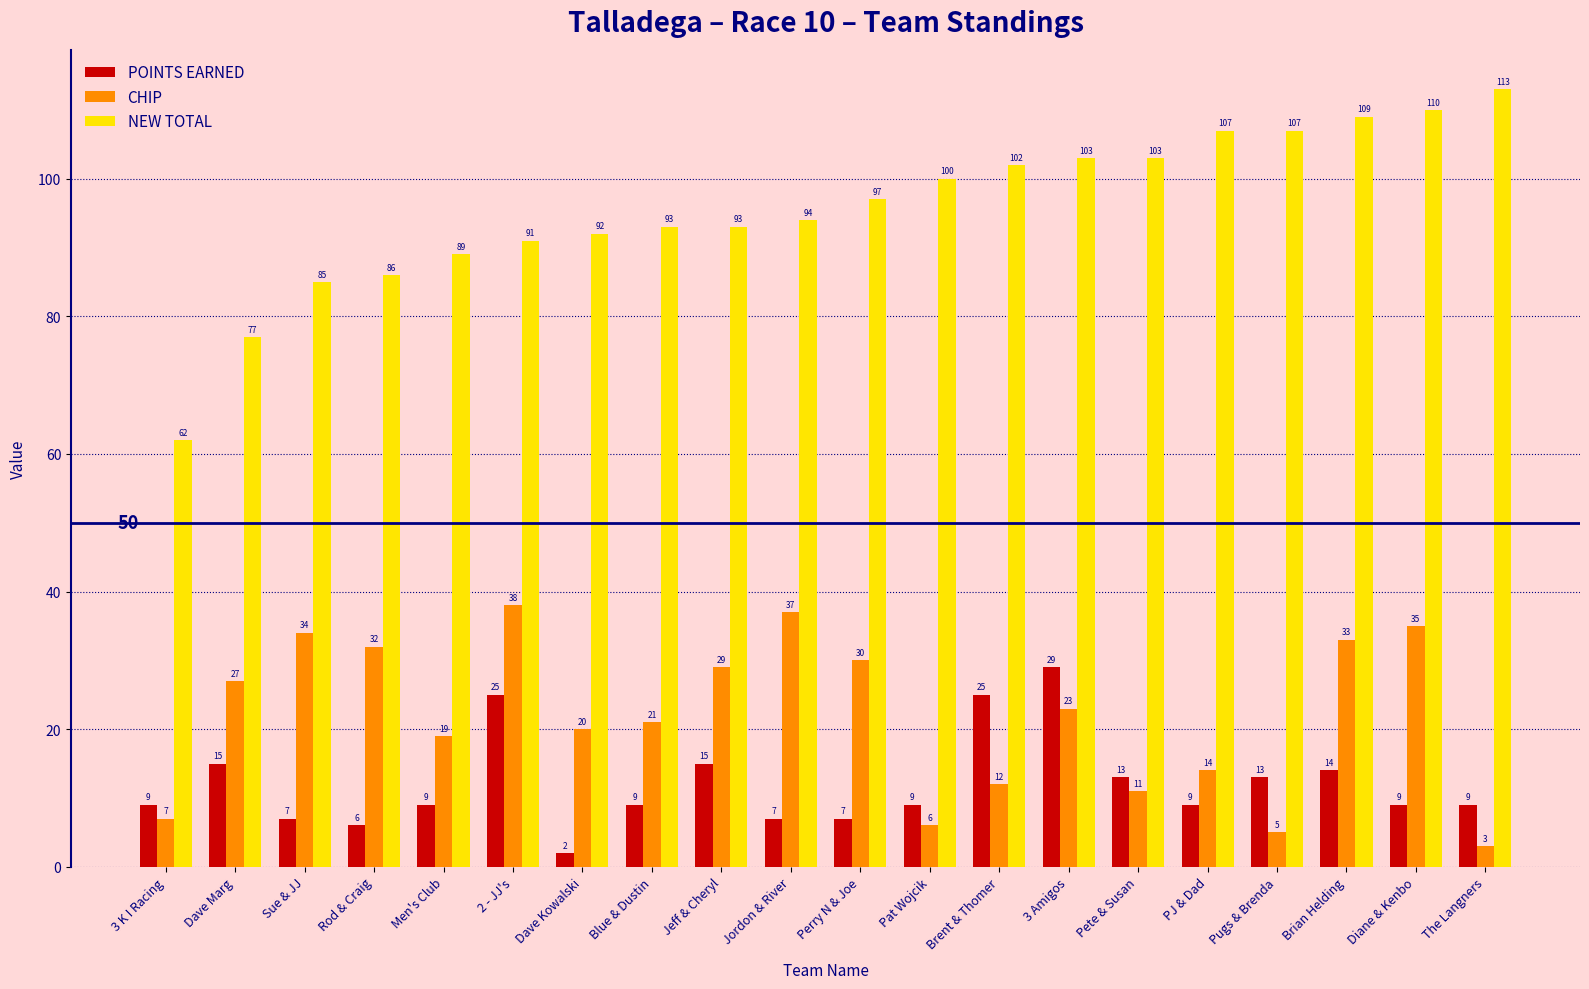

Is it true that POINTS EARNED equals 13 at The Langners?

False